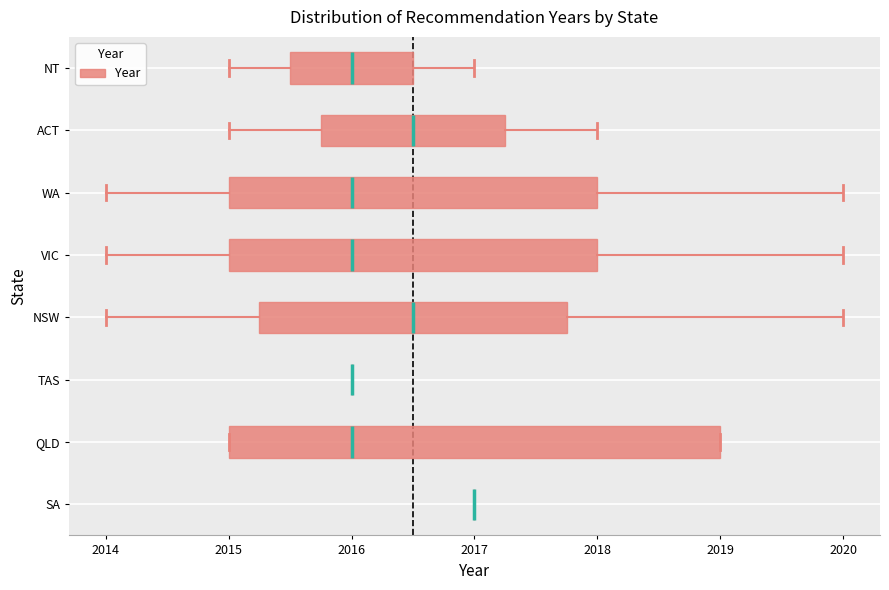

Reading bottom to top, transcribe this box plot: for each box, give where its median line is, the range the box spans, and where its two whiskers end, as read against the x-axis. The values are not printed on the chart, so give them approximately, as read against the axis.

SA: box collapsed to a line at 2017.0, whiskers 2017.0 to 2017.0
QLD: median 2016.0, box 2015.0 to 2019.0, whiskers 2015.0 to 2019.0
TAS: box collapsed to a line at 2016.0, whiskers 2016.0 to 2016.0
NSW: median 2016.5, box 2015.3 to 2017.8, whiskers 2014.0 to 2020.0
VIC: median 2016.0, box 2015.0 to 2018.0, whiskers 2014.0 to 2020.0
WA: median 2016.0, box 2015.0 to 2018.0, whiskers 2014.0 to 2020.0
ACT: median 2016.5, box 2015.8 to 2017.3, whiskers 2015.0 to 2018.0
NT: median 2016.0, box 2015.5 to 2016.5, whiskers 2015.0 to 2017.0